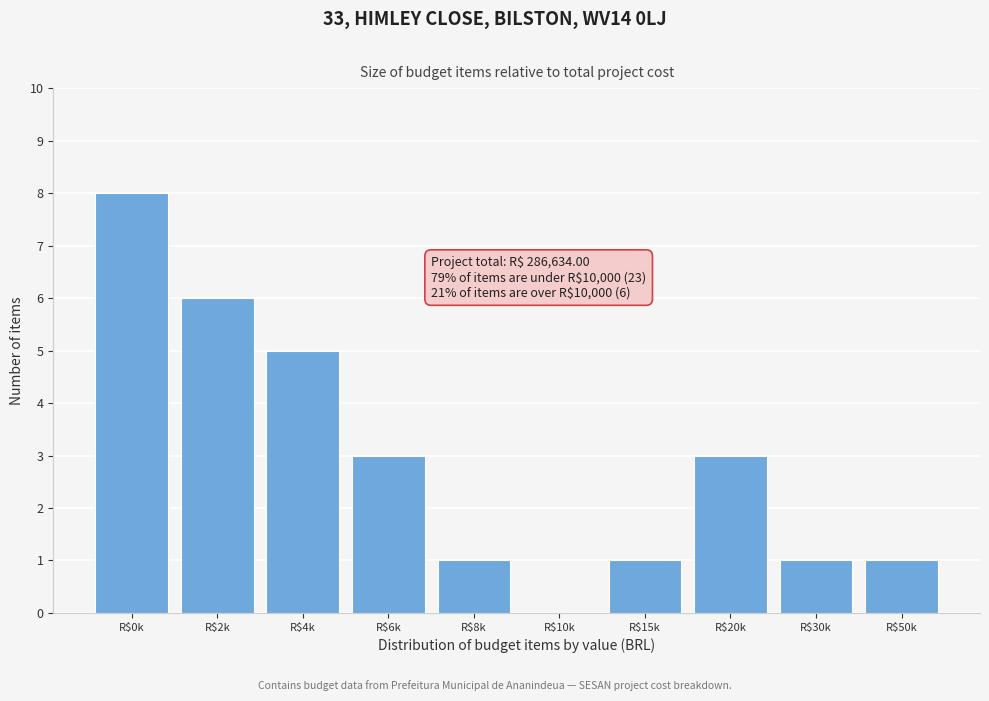

What is the greatest value displayed?

8